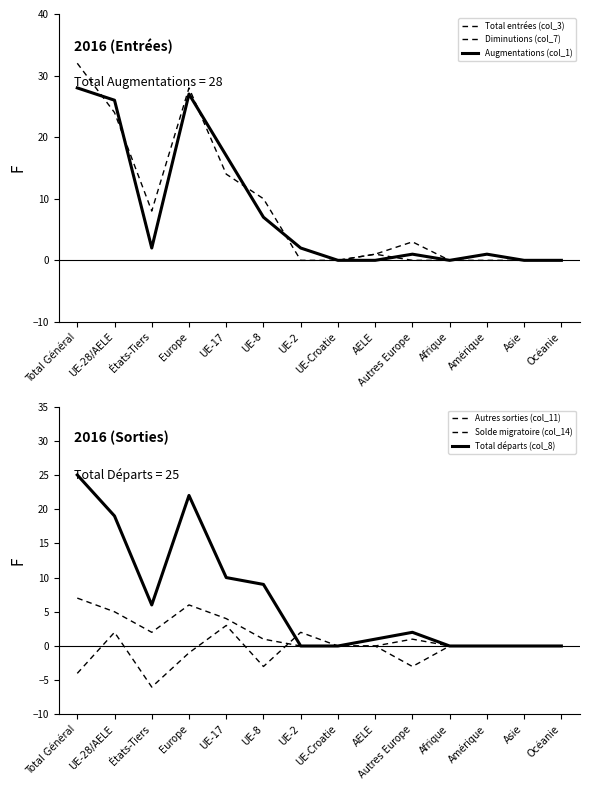

How many intersections are there between Diminutions (col_7) and Augmentations (col_1)?

5